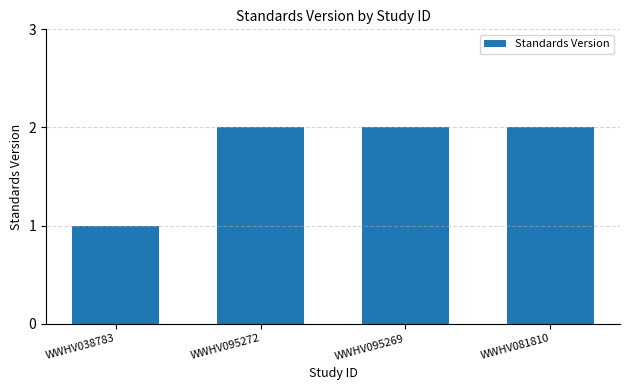

Are the bars horizontal?

No